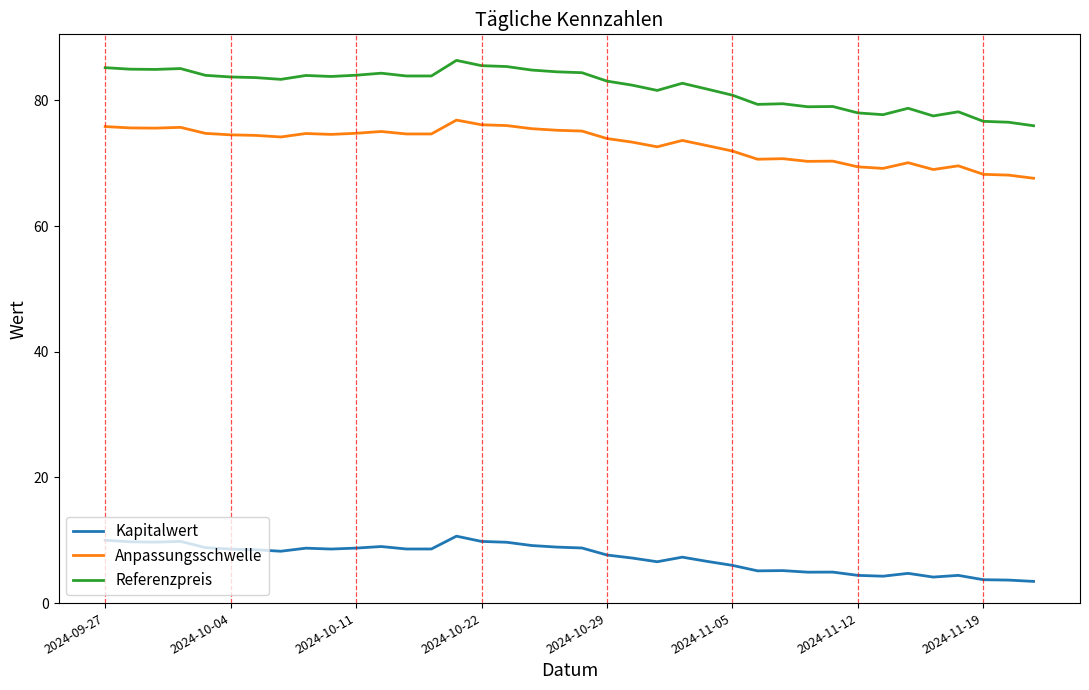

How many series are shown in this chart?

3